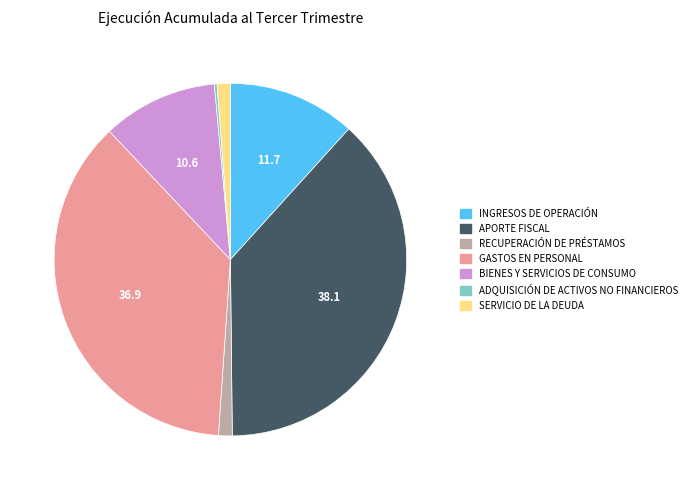

The APORTE FISCAL slice represents 38% of the pie. True or false?

True